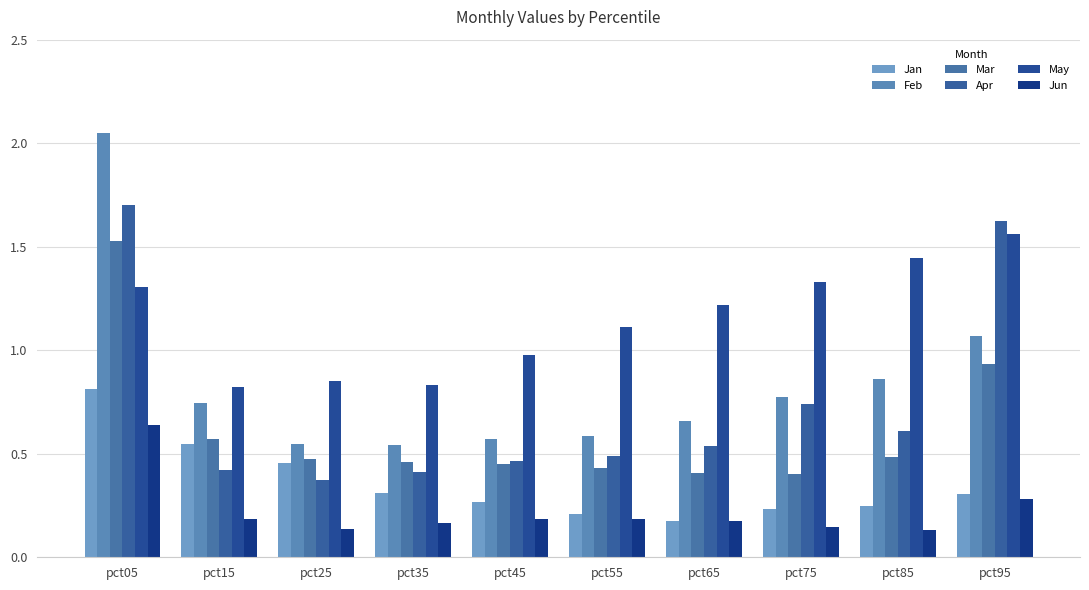

Reading left to right, transcribe all the data shown in this chart.

Jan: pct05=0.8	pct15=0.5	pct25=0.5	pct35=0.3	pct45=0.3	pct55=0.2	pct65=0.2	pct75=0.2	pct85=0.2	pct95=0.3
Feb: pct05=2.0	pct15=0.7	pct25=0.5	pct35=0.5	pct45=0.6	pct55=0.6	pct65=0.7	pct75=0.8	pct85=0.9	pct95=1.1
Mar: pct05=1.5	pct15=0.6	pct25=0.5	pct35=0.5	pct45=0.5	pct55=0.4	pct65=0.4	pct75=0.4	pct85=0.5	pct95=0.9
Apr: pct05=1.7	pct15=0.4	pct25=0.4	pct35=0.4	pct45=0.5	pct55=0.5	pct65=0.5	pct75=0.7	pct85=0.6	pct95=1.6
May: pct05=1.3	pct15=0.8	pct25=0.8	pct35=0.8	pct45=1.0	pct55=1.1	pct65=1.2	pct75=1.3	pct85=1.4	pct95=1.6
Jun: pct05=0.6	pct15=0.2	pct25=0.1	pct35=0.2	pct45=0.2	pct55=0.2	pct65=0.2	pct75=0.1	pct85=0.1	pct95=0.3